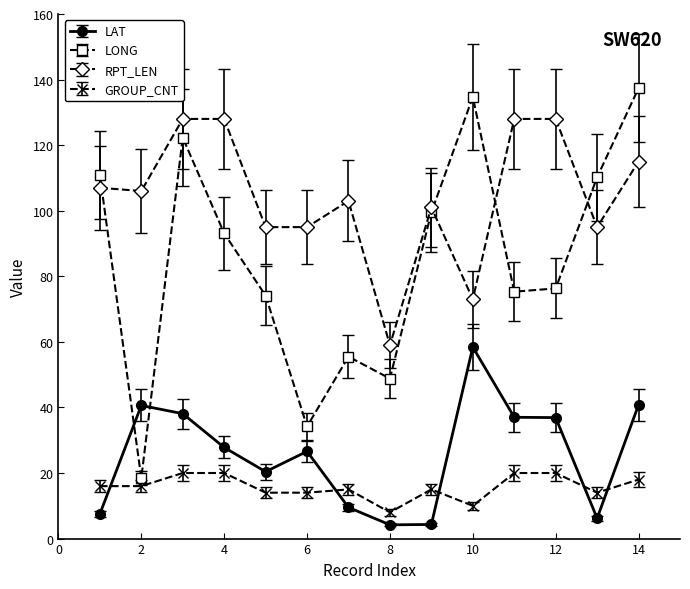

Which series has the largest range (max minus min)?

LONG